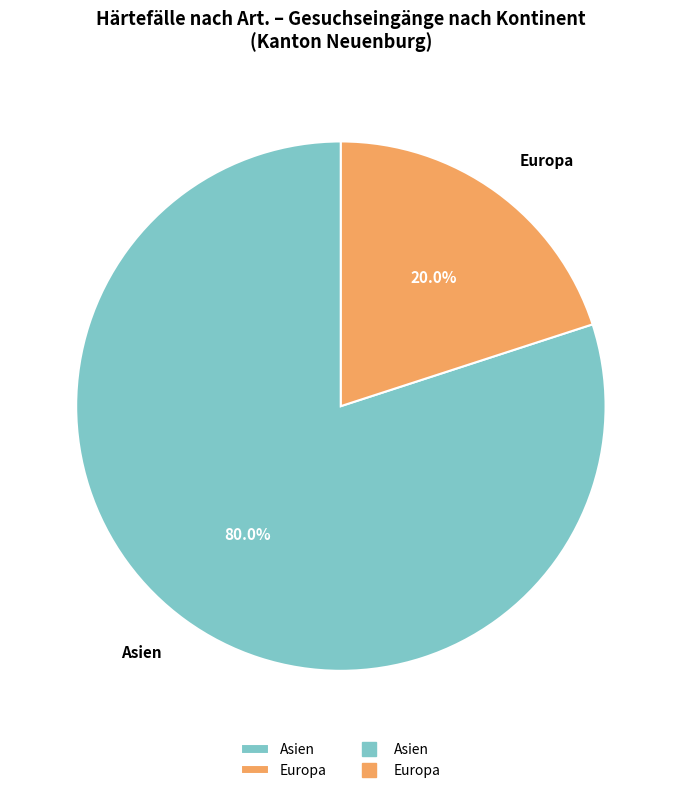

To the nearest percent, what is the difference between the largest and smallest slice percentages?

60%